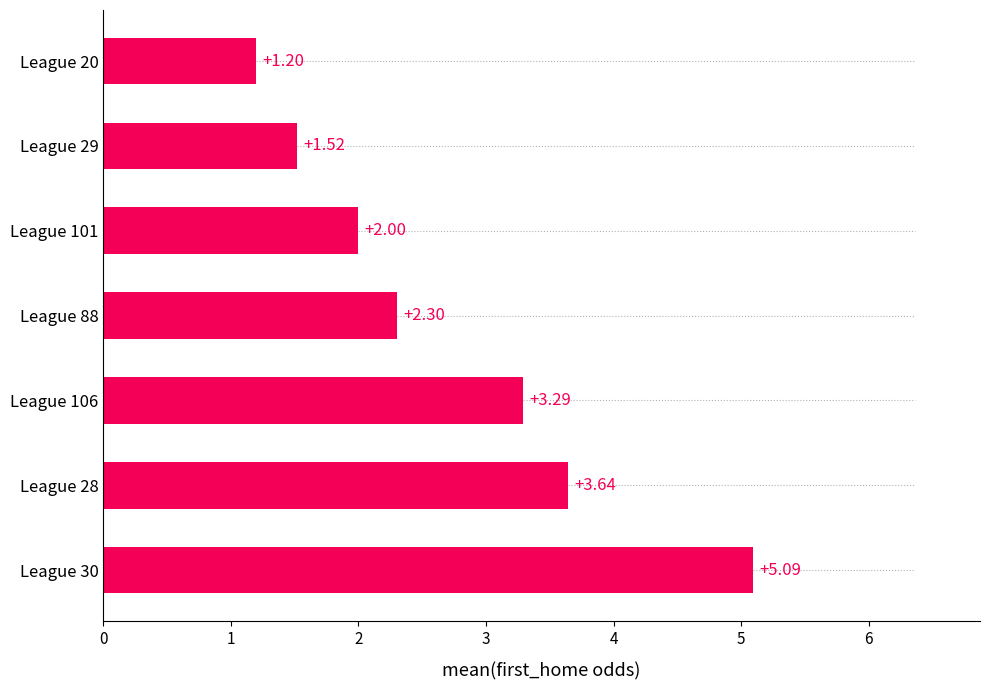

Rank the categories by value from highest to lowest.

League 30, League 28, League 106, League 88, League 101, League 29, League 20